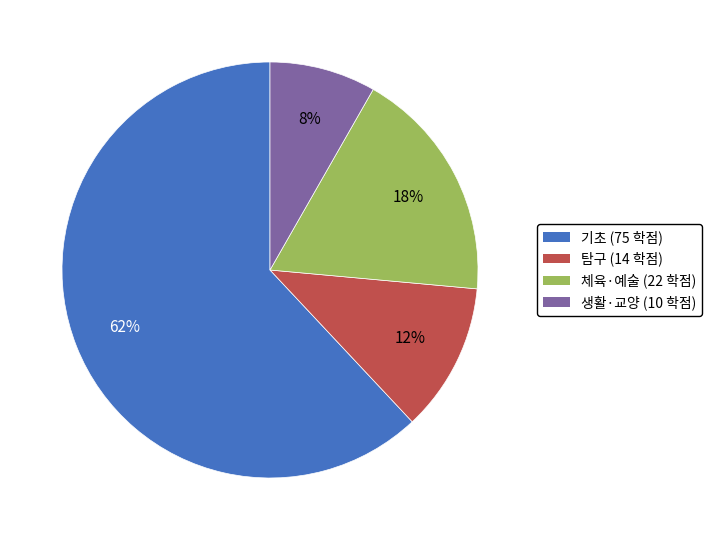

Combined, do 기초 and 탐구 account for over 50%?

Yes